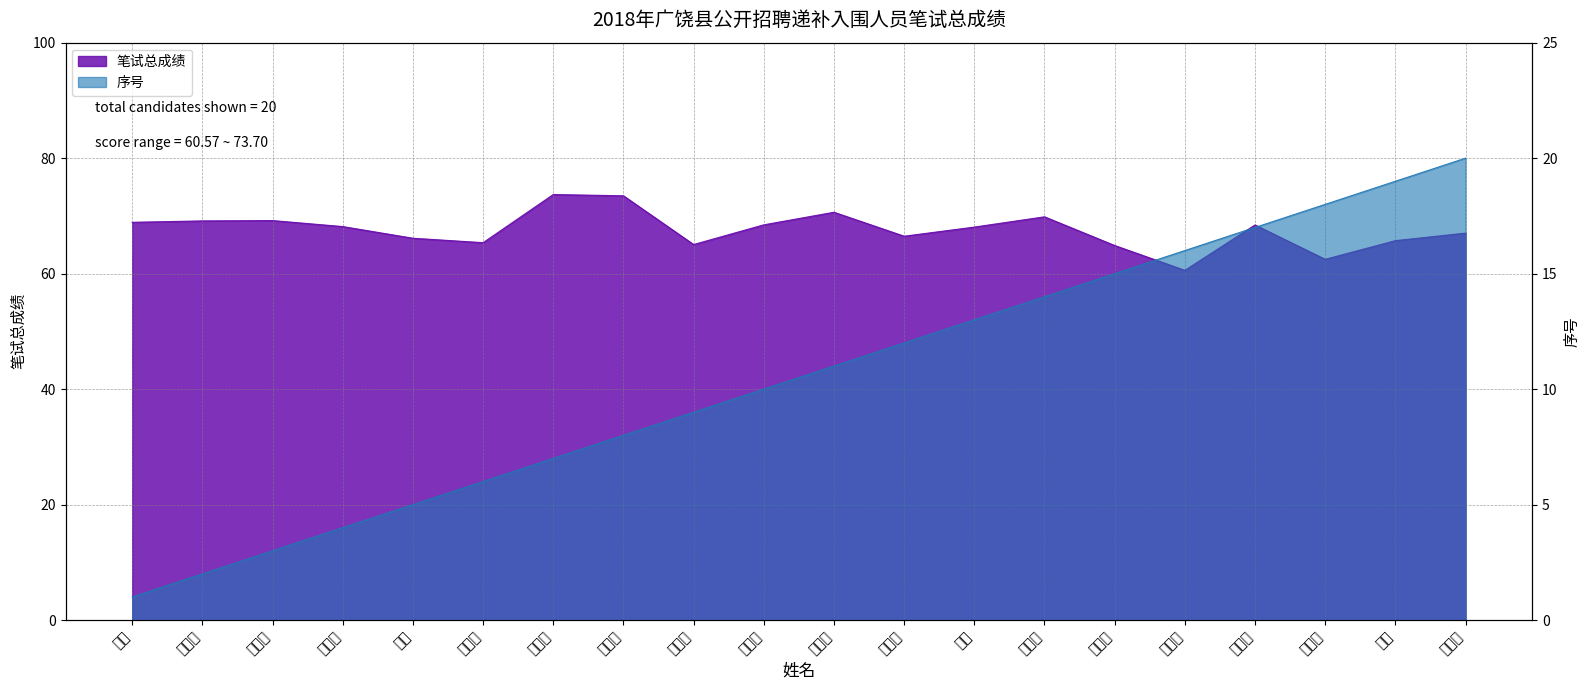

Reading left to right, transcribe all the data shown in this chart.

笔试总成绩: 68.9	69.1	69.2	68.2	66.1	65.4	73.7	73.5	65.0	68.5	70.6	66.5	68.1	69.8	64.9	60.6	68.4	62.5	65.7	67.0
序号: 1.0	2.0	3.0	4.0	5.0	6.0	7.0	8.0	9.0	10.0	11.0	12.0	13.0	14.0	15.0	16.0	17.0	18.0	19.0	20.0